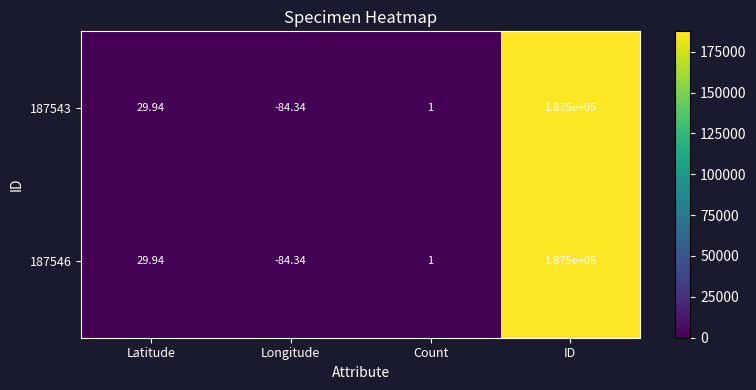

Is the value of 187543 at Latitude greater than the value of 187546 at Count?

Yes